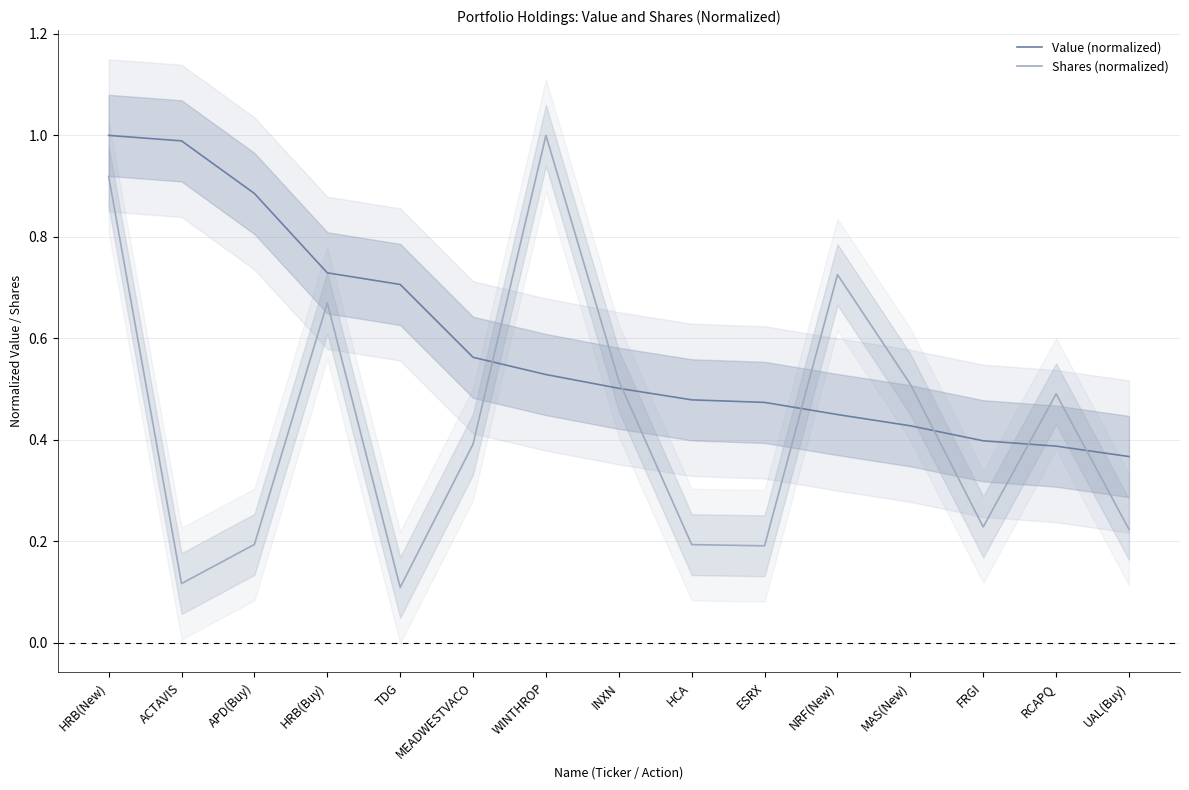

List the labels in order of Value (normalized) value, largest first.

HRB(New), ACTAVIS, APD(Buy), HRB(Buy), TDG, MEADWESTVACO, WINTHROP, INXN, HCA, ESRX, NRF(New), MAS(New), FRGI, RCAPQ, UAL(Buy)